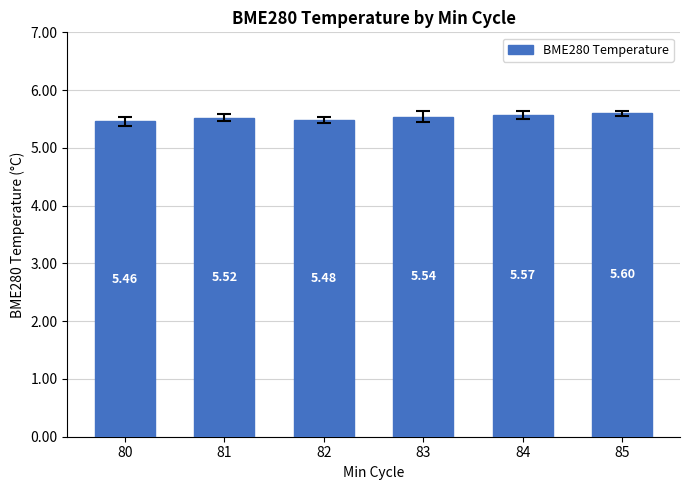

At which category does the chart reach its peak across all series?

85